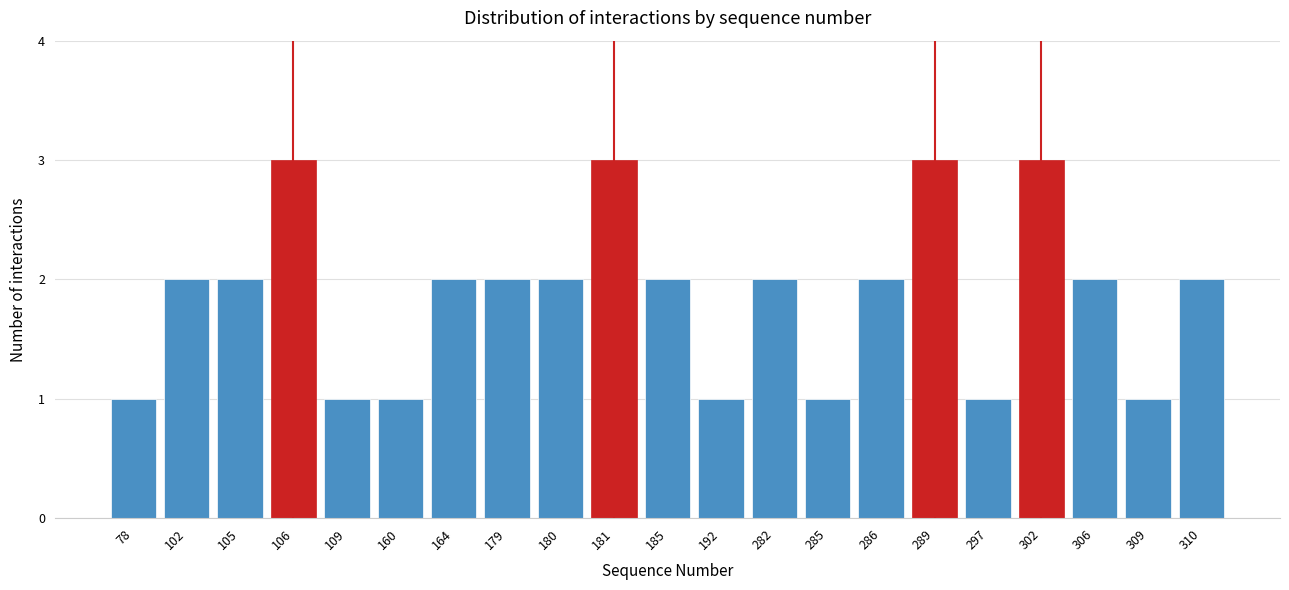

Reading left to right, extract all data points from this chart.

78=1	102=2	105=2	106=3	109=1	160=1	164=2	179=2	180=2	181=3	185=2	192=1	282=2	285=1	286=2	289=3	297=1	302=3	306=2	309=1	310=2